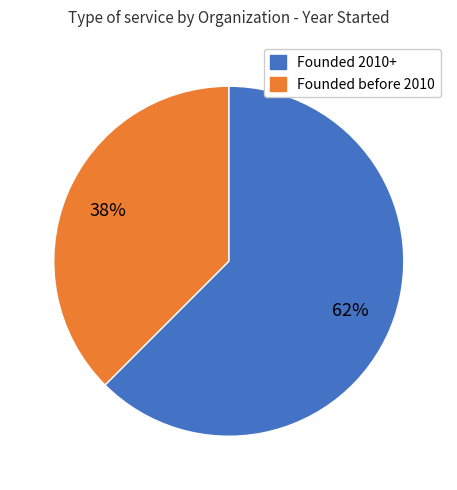

Is there any slice that represents more than half of the pie?

Yes